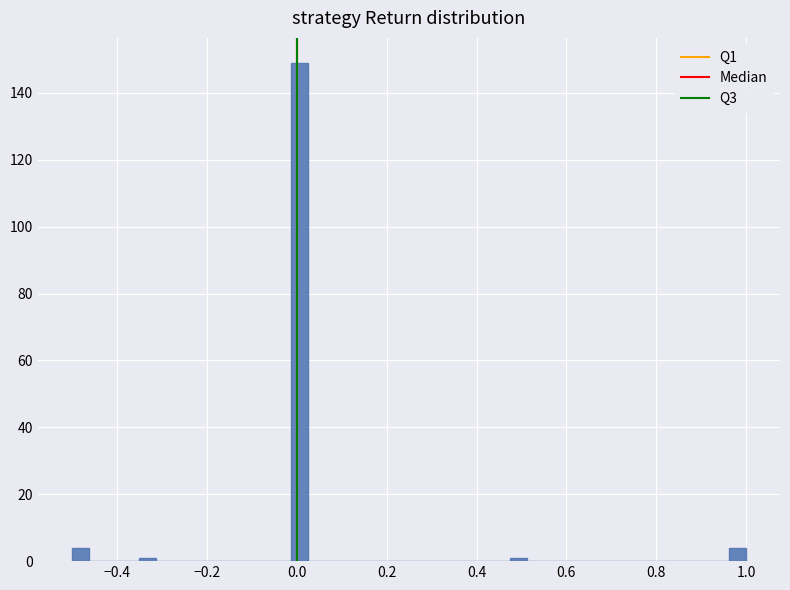

Read against the x-axis, roughly where is the centre of the tallest bar?

0.00